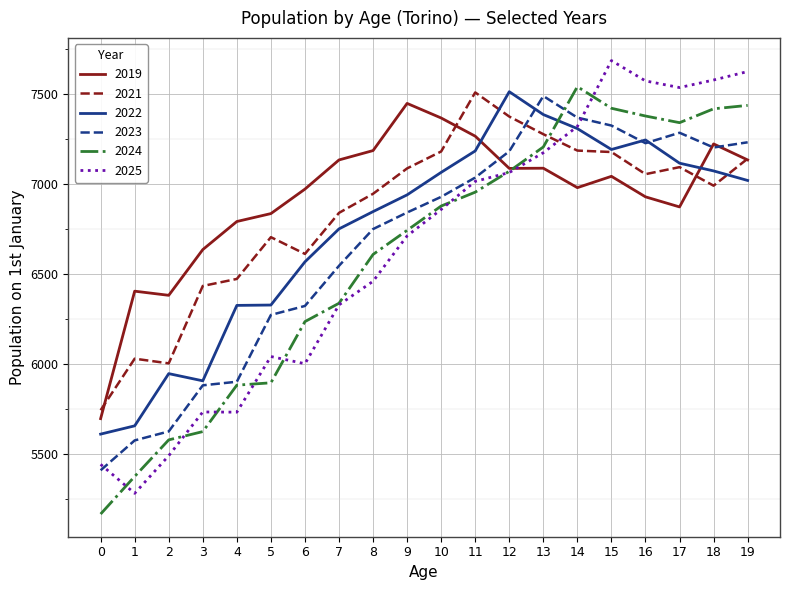

Which series ends up on top after the final intersection of 2023 and 2021?

2023